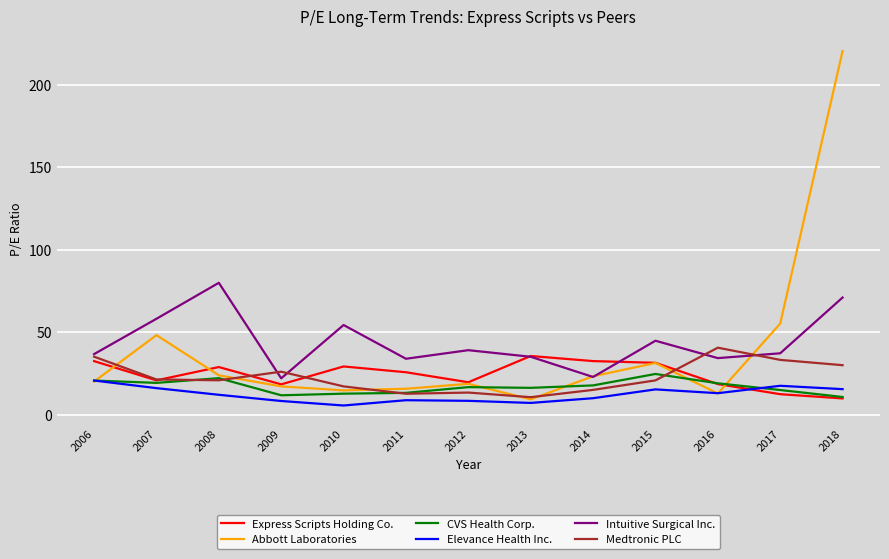

Rank the series by their maximum value, from lowest to highest.

Elevance Health Inc., CVS Health Corp., Express Scripts Holding Co., Medtronic PLC, Intuitive Surgical Inc., Abbott Laboratories